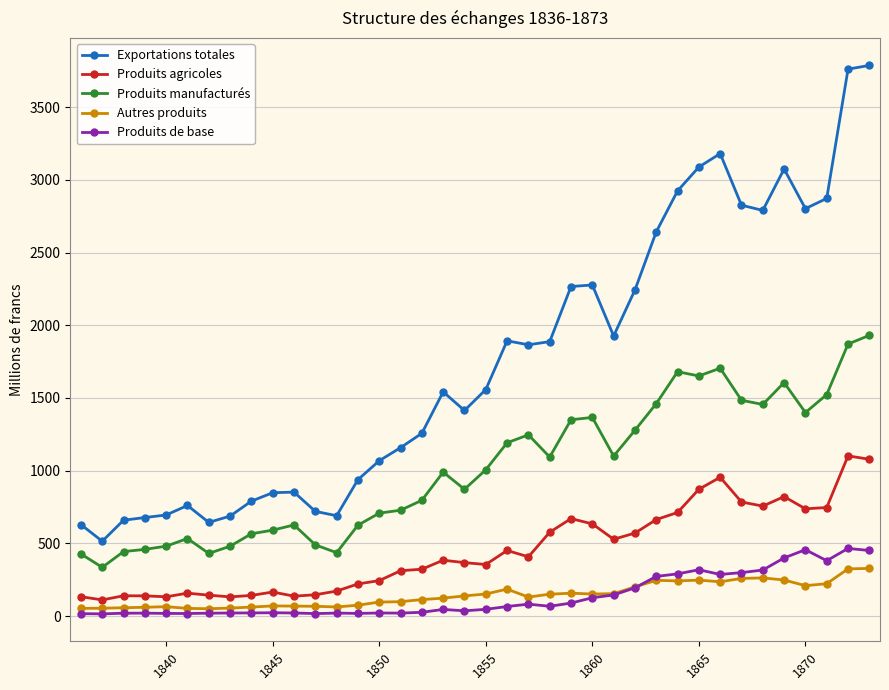

True or false: Produits agricoles and Exportations totales cross at least once.

False